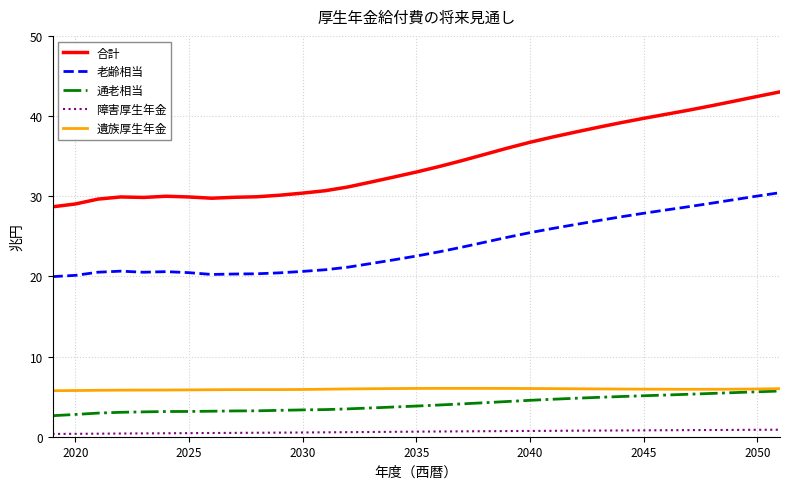

Which series has the widest spread of values?

合計